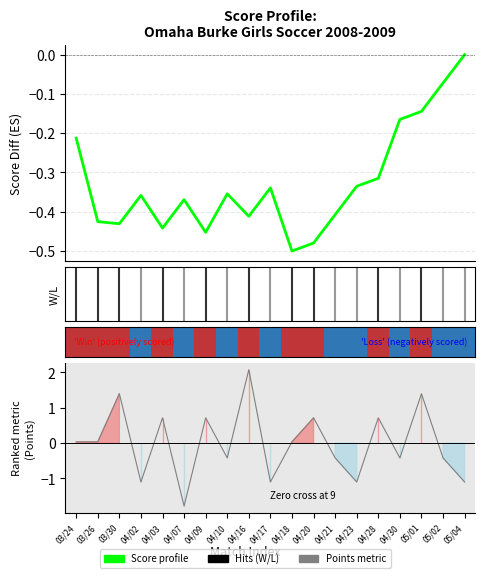

Between 04/28 and 04/21, which is larger?

04/28